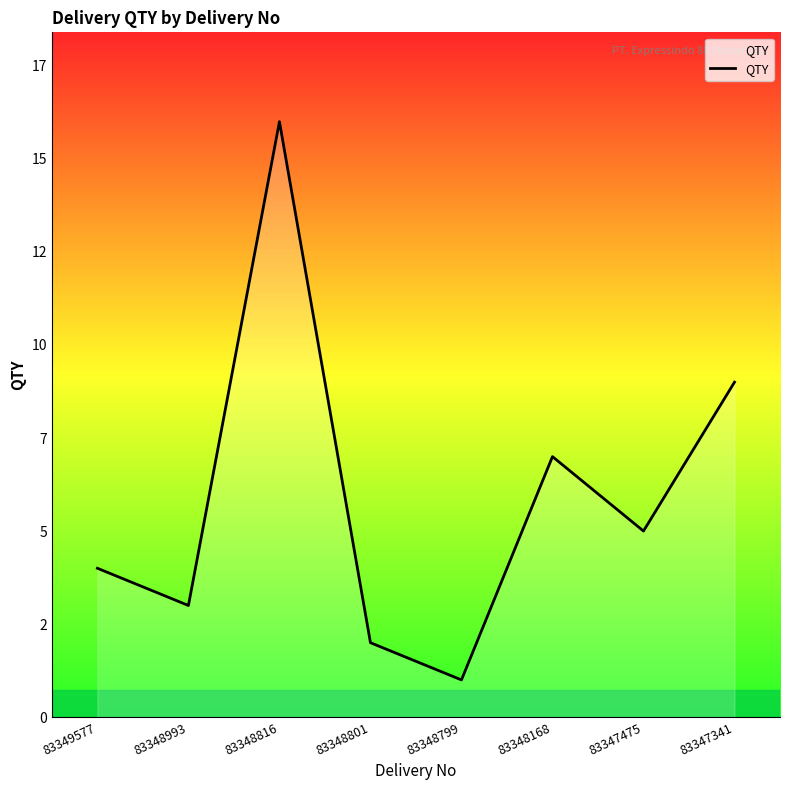

Rank the categories by value from highest to lowest.

83348816, 83347341, 83348168, 83347475, 83349577, 83348993, 83348801, 83348799